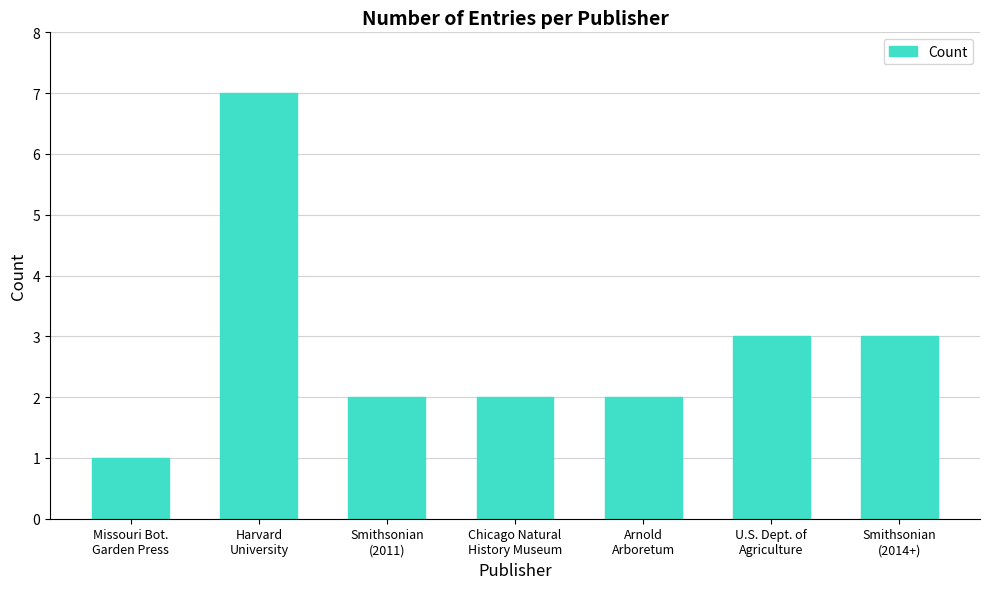

What is the sum of all values?

20